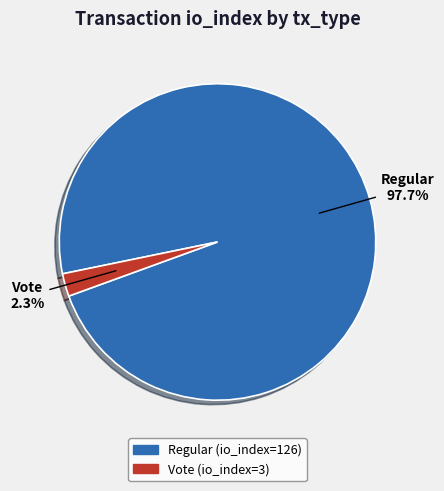

Is there a majority slice in this chart?

Yes